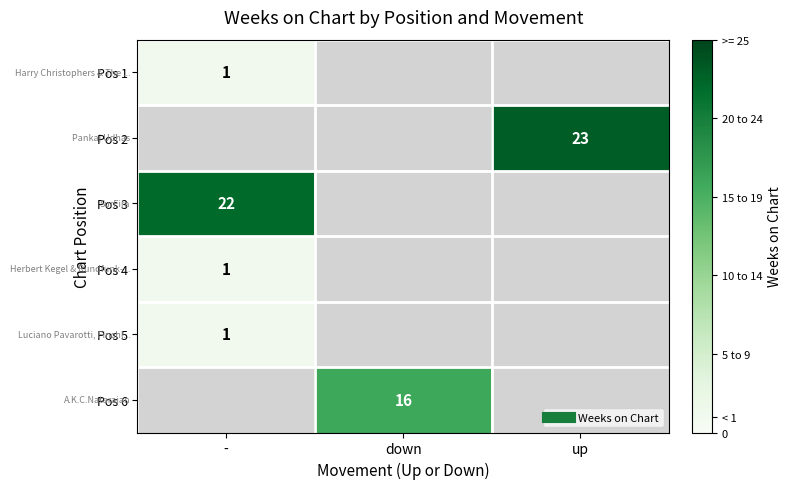

What is the minimum value shown in the chart?

1.0